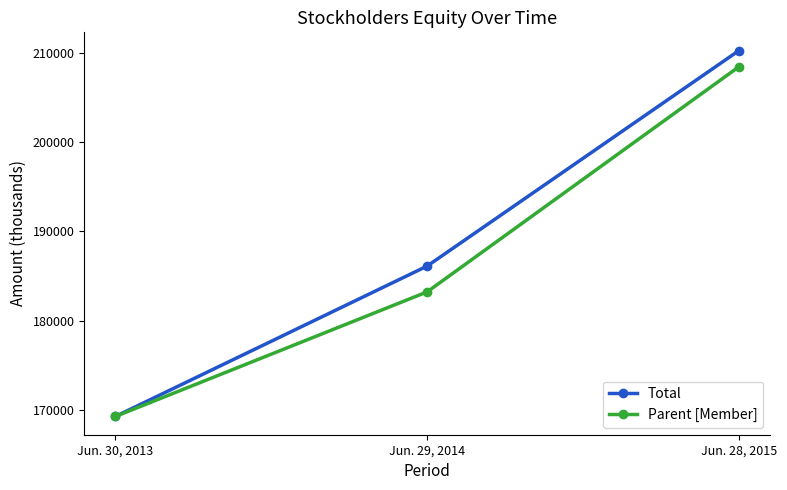

Which category has the highest value across all series?

Jun. 28, 2015